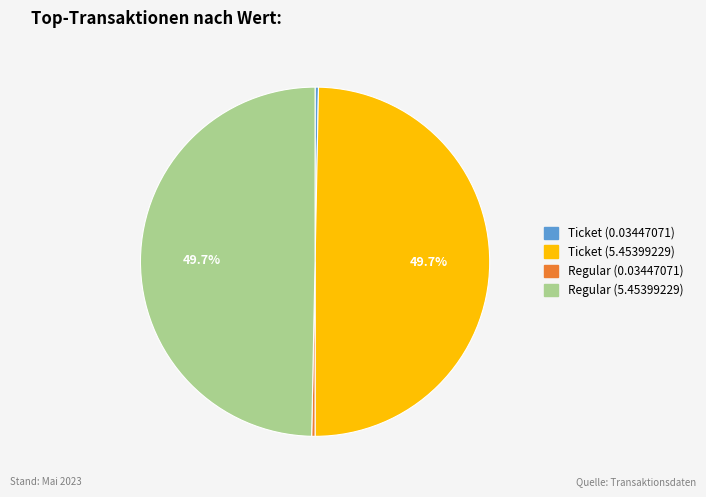

Is there any slice that represents more than half of the pie?

No